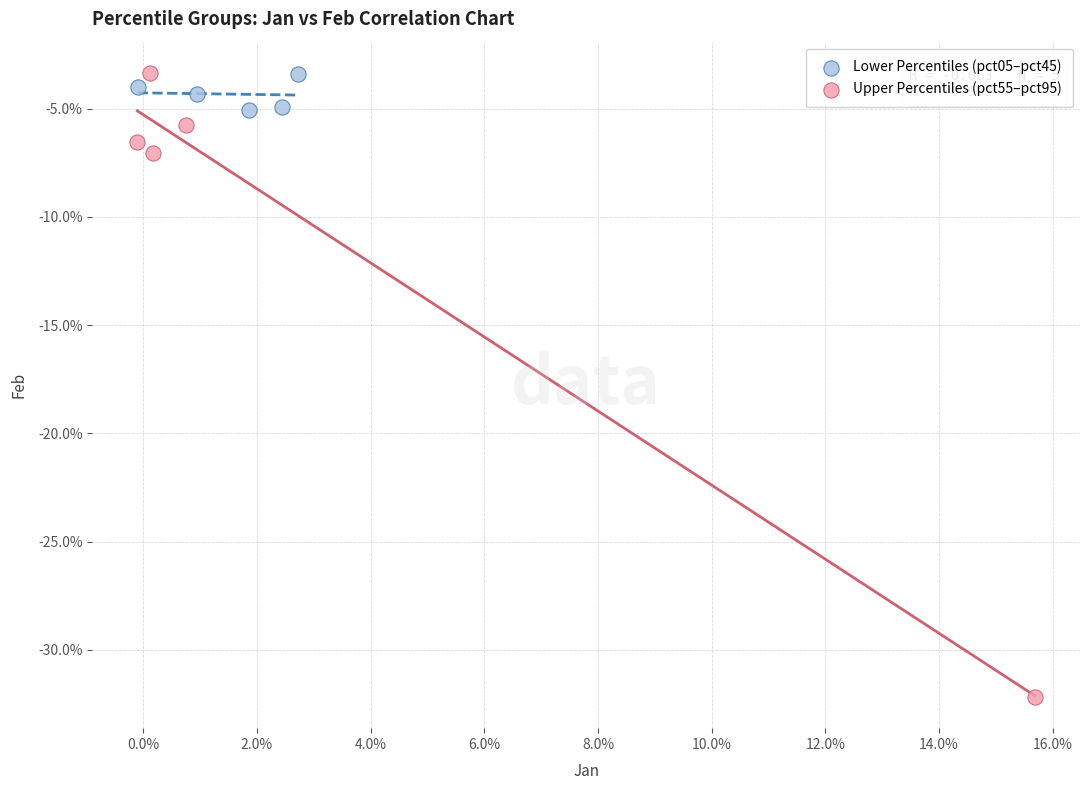

Which series contains the lowest Y value?

Upper Percentiles (pct55–pct95)